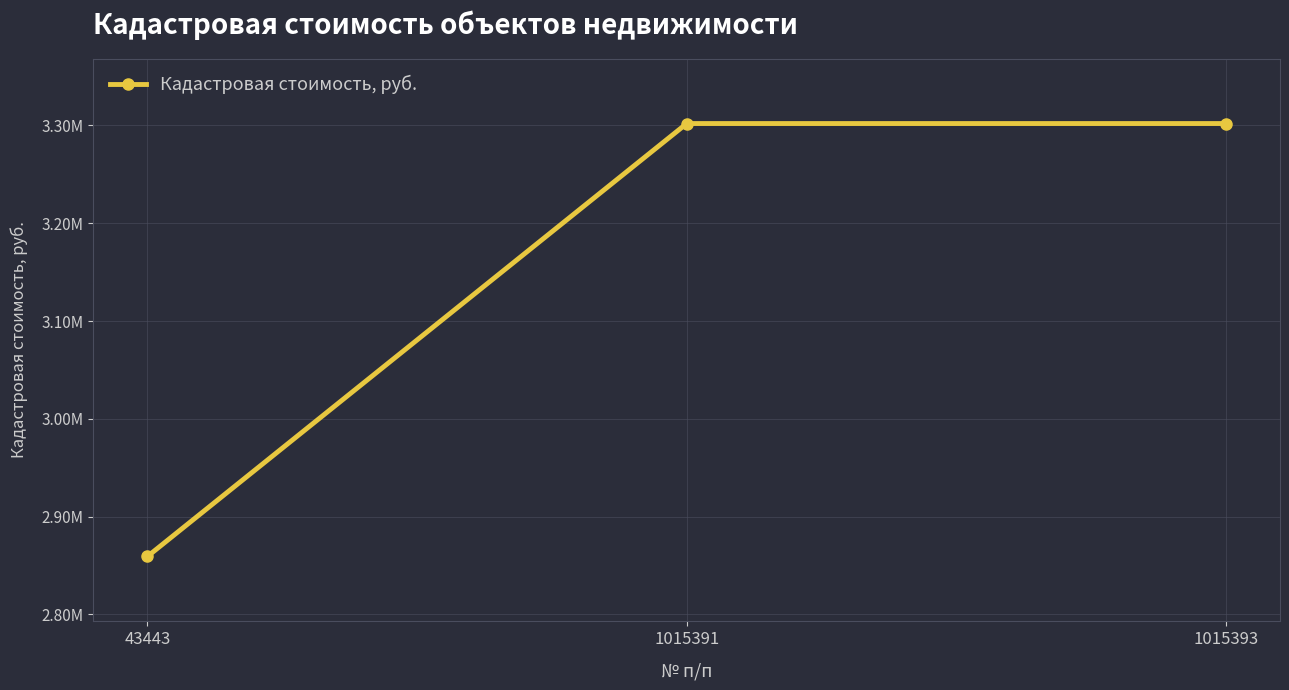

Rank the categories by value from lowest to highest.

43443, 1015391, 1015393